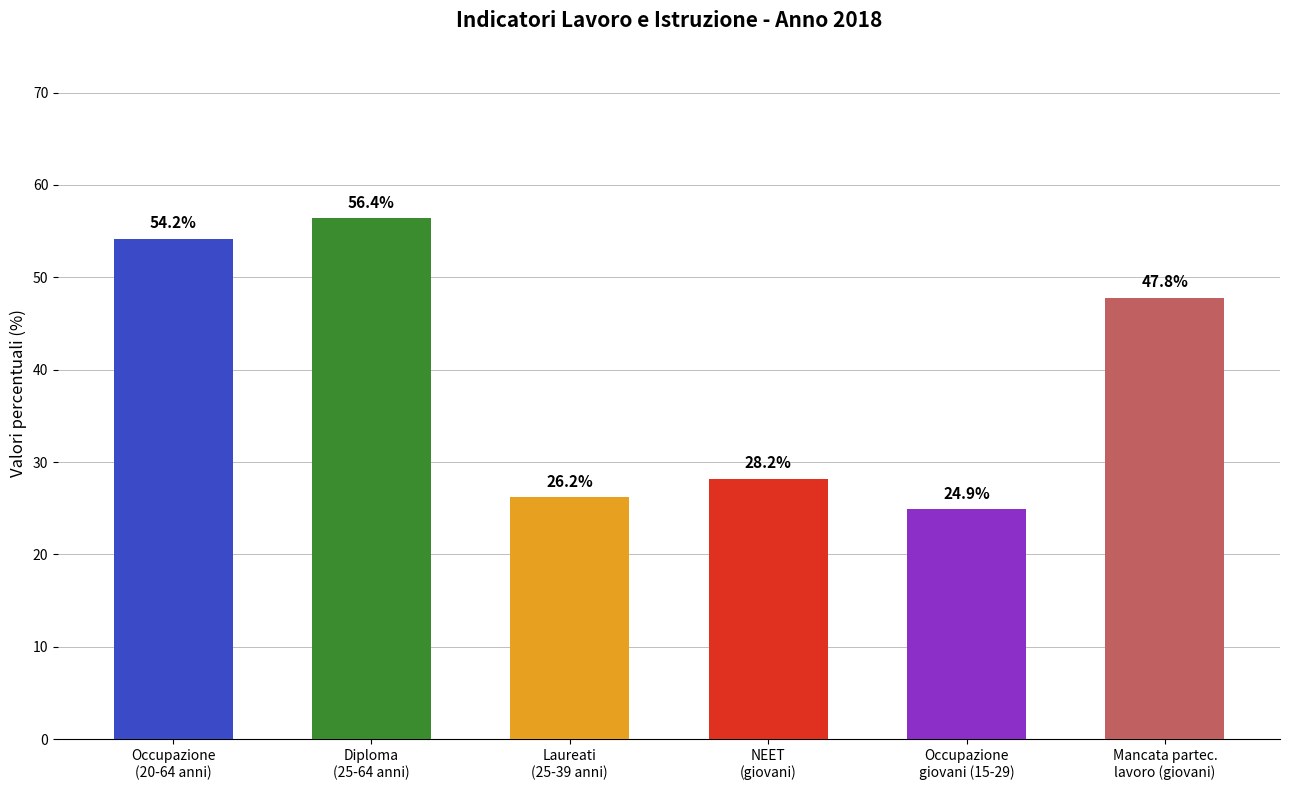

What position from the right is Tasso di mancata partecipazione al lavoro (giovani)?

1